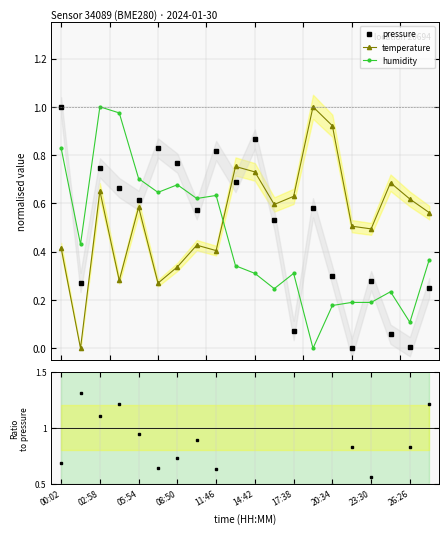

The value of temperature at 00:02 is 0.4. True or false?

True